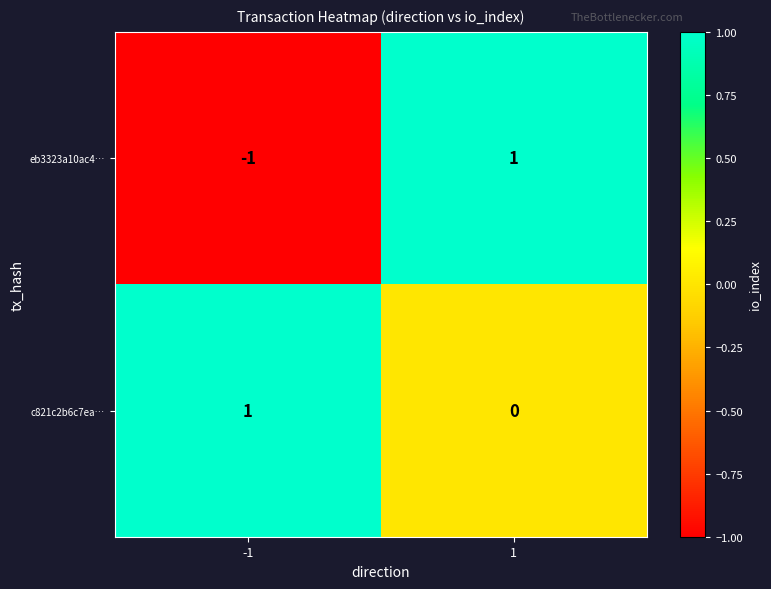

Which series has the largest total across all categories?

c821c2b6c7ea…